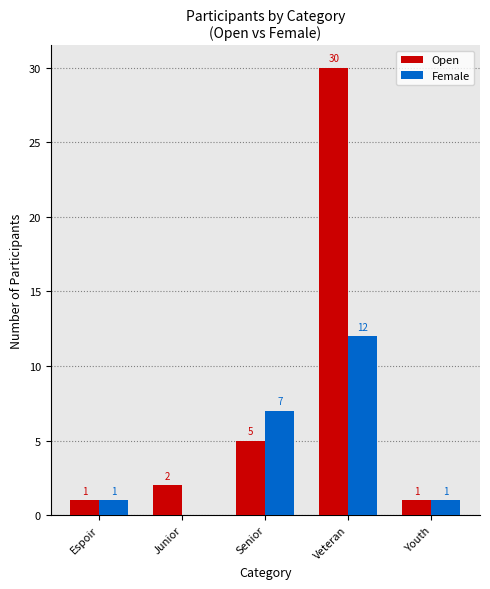

Between Veteran and Youth, which series saw the biggest shift?

Open